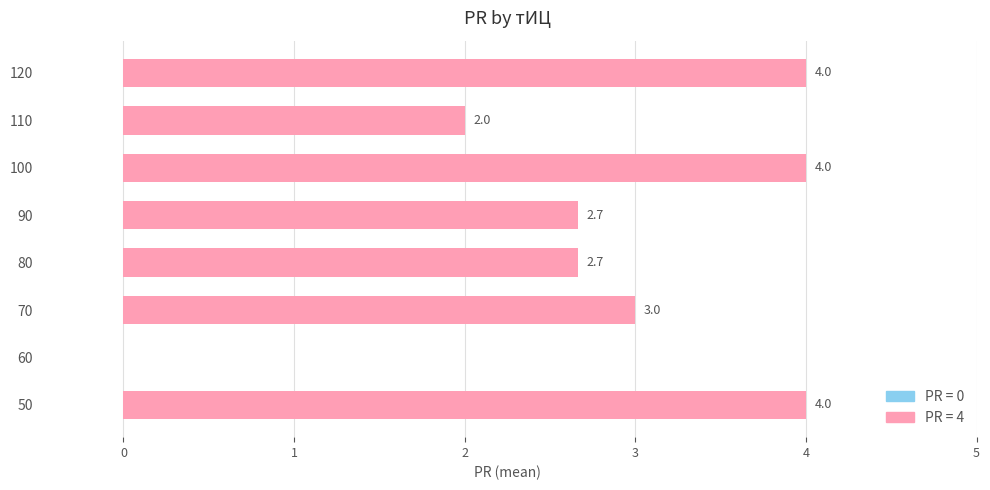

The chart shows a value of 2.1 at 120. True or false?

False